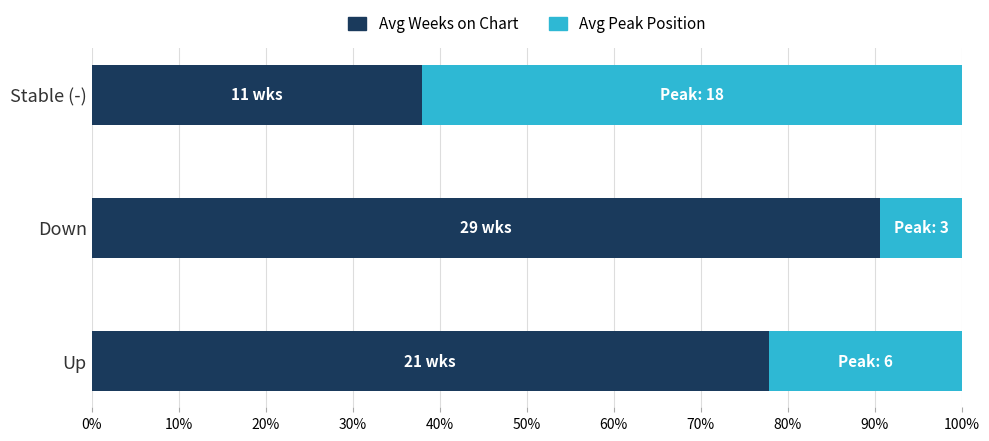

True or false: Avg Weeks on Chart has a value of 1.6 at Down.

False